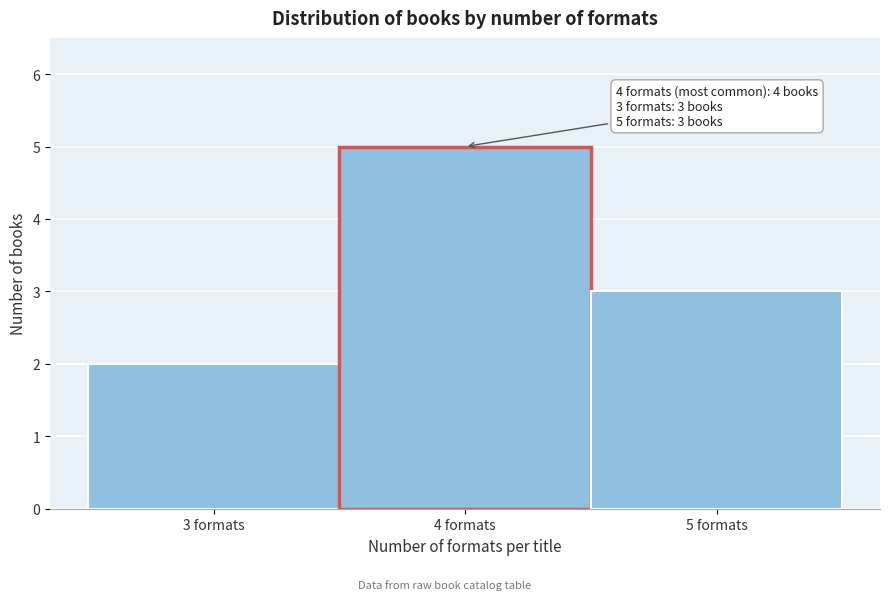

Over which range of the x-axis is the bar tallest?

3.5 to 4.5